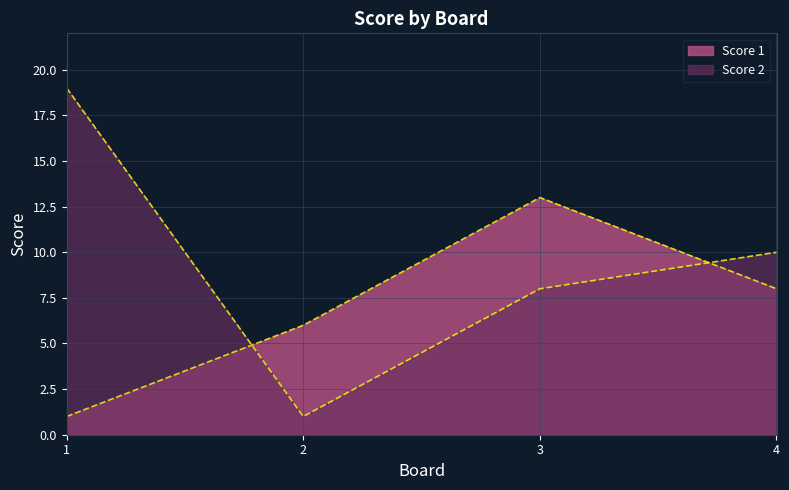

At how many categories does at least one series exceed 14?

1